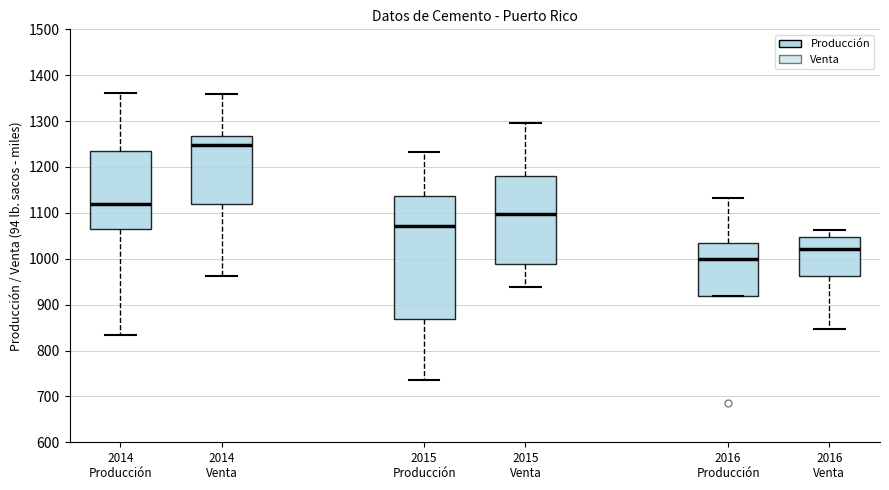

Where does the upper whisker of the box for 2014 Producción end on the y-axis? The values are not printed on the chart, so give them approximately, as read against the axis.

1360